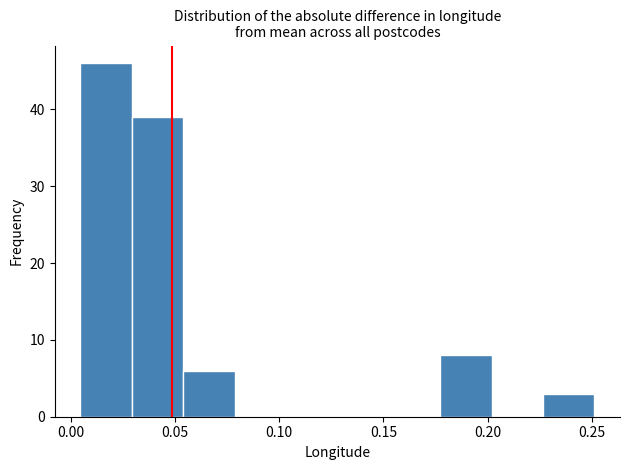

Over which range of the x-axis is the bar tallest?

0.005 to 0.030